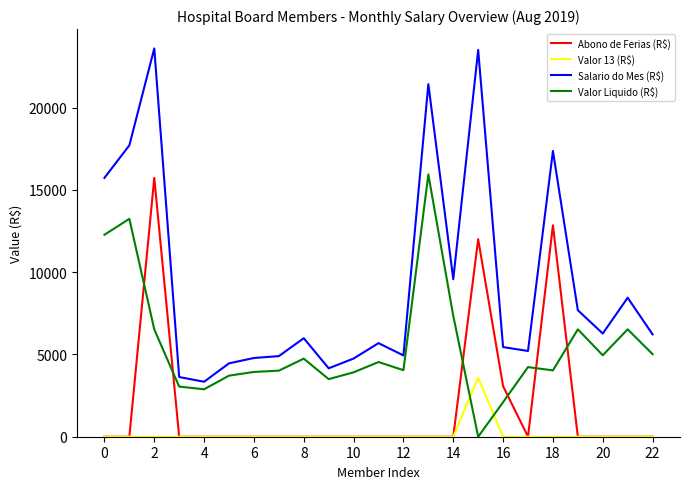

What is the sum of all Abono de Ferias (R$) values?

43654.5